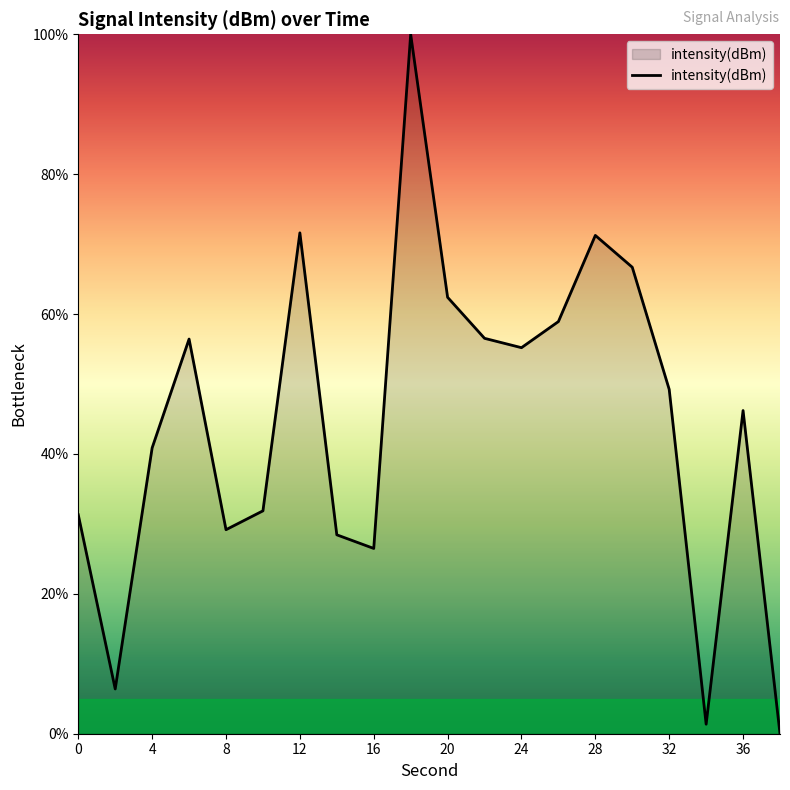

What is the difference between the maximum and minimum values?

100.0